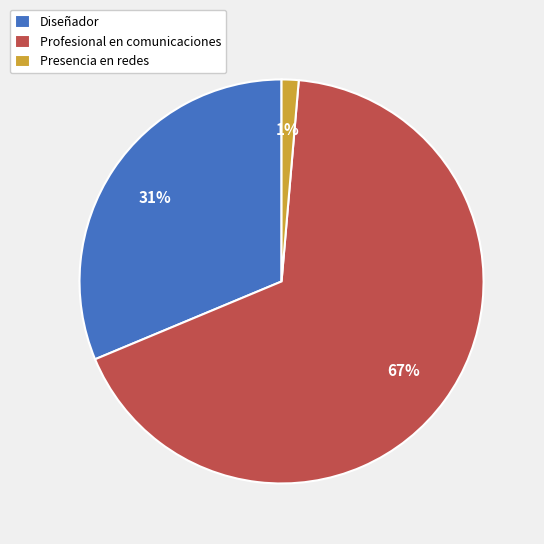

How many slices are in this pie chart?

3